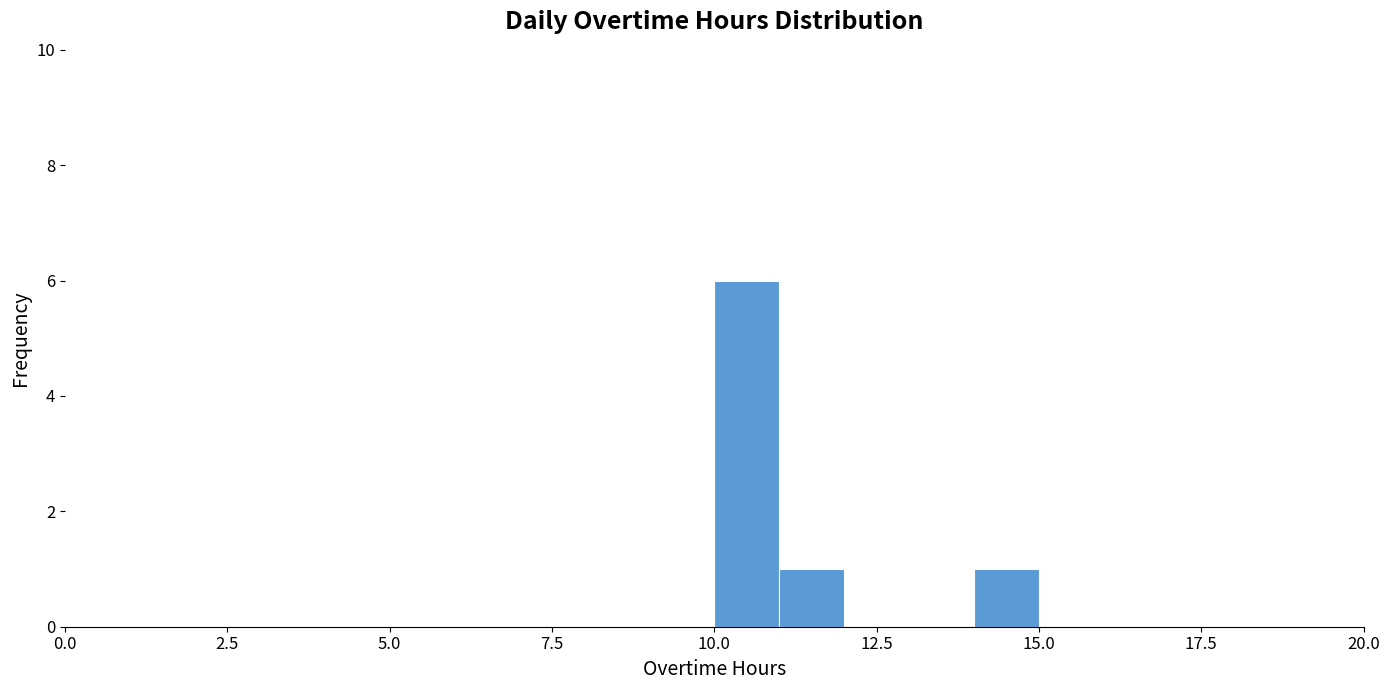

Read against the x-axis, roughly where is the centre of the tallest bar?

10.5